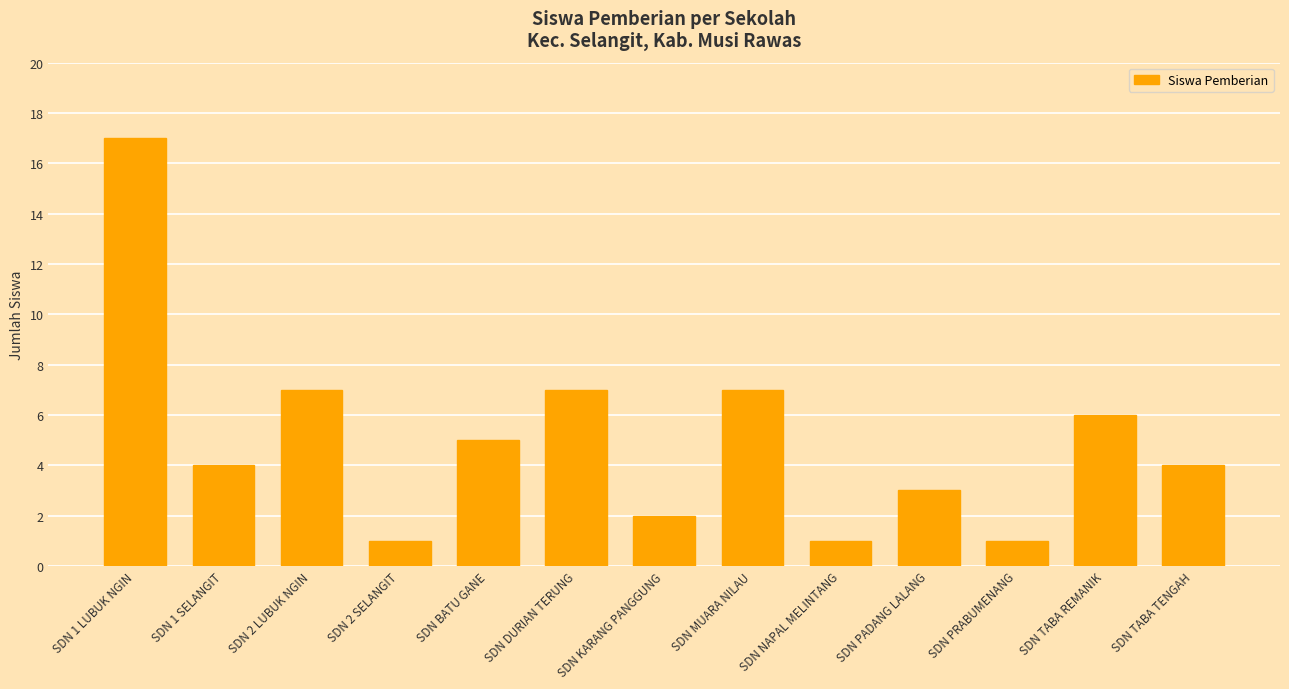

Count the number of categories in the chart.

13